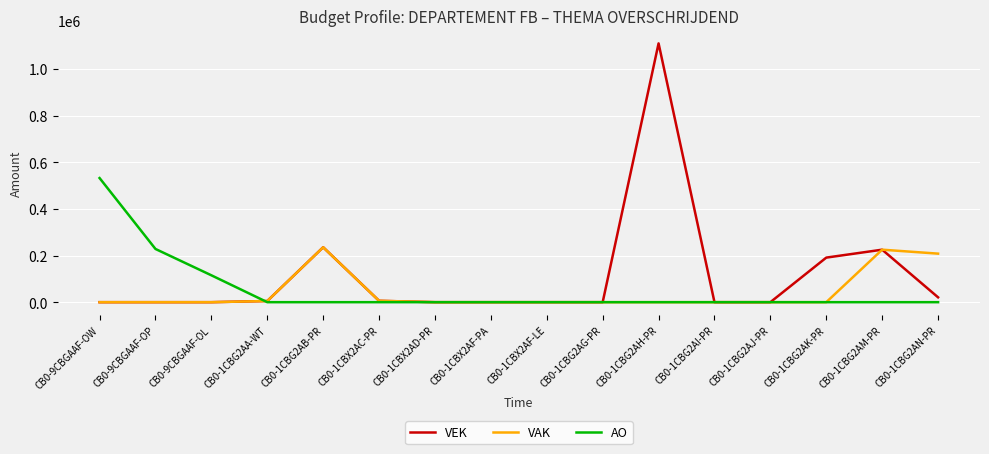

True or false: AO and VAK cross at least once.

True